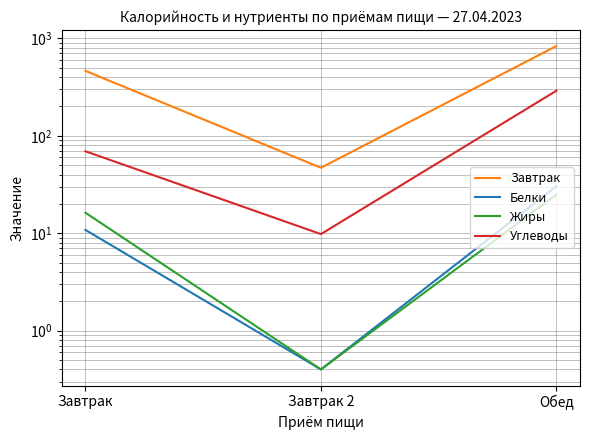

What is the value of the Завтрак point at the 2nd from the left?

47.0